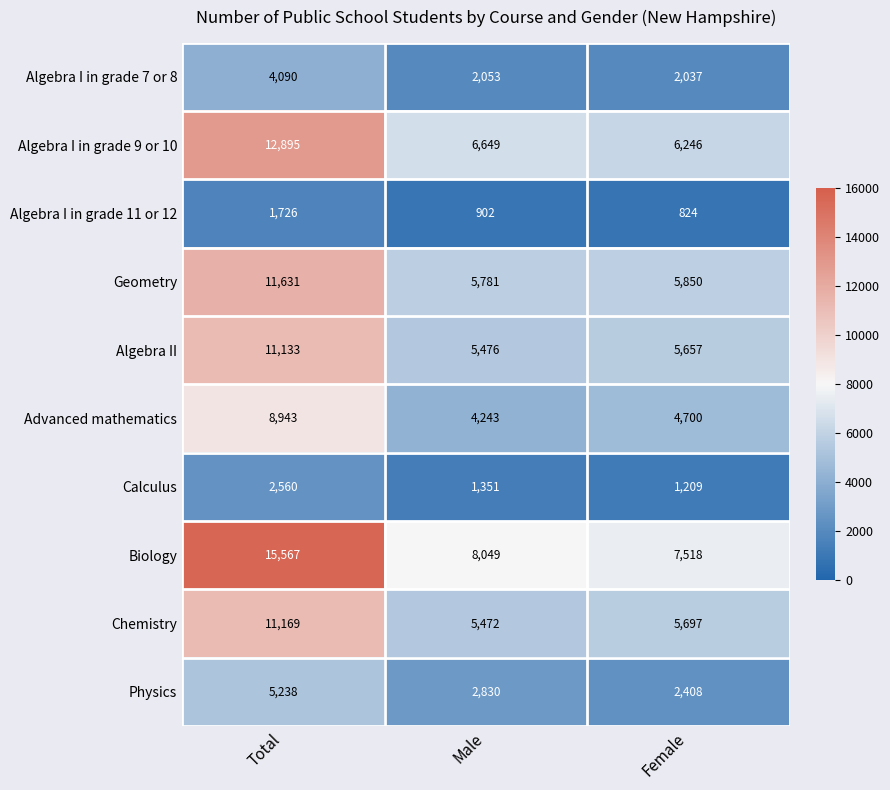

How many series are shown in this chart?

10